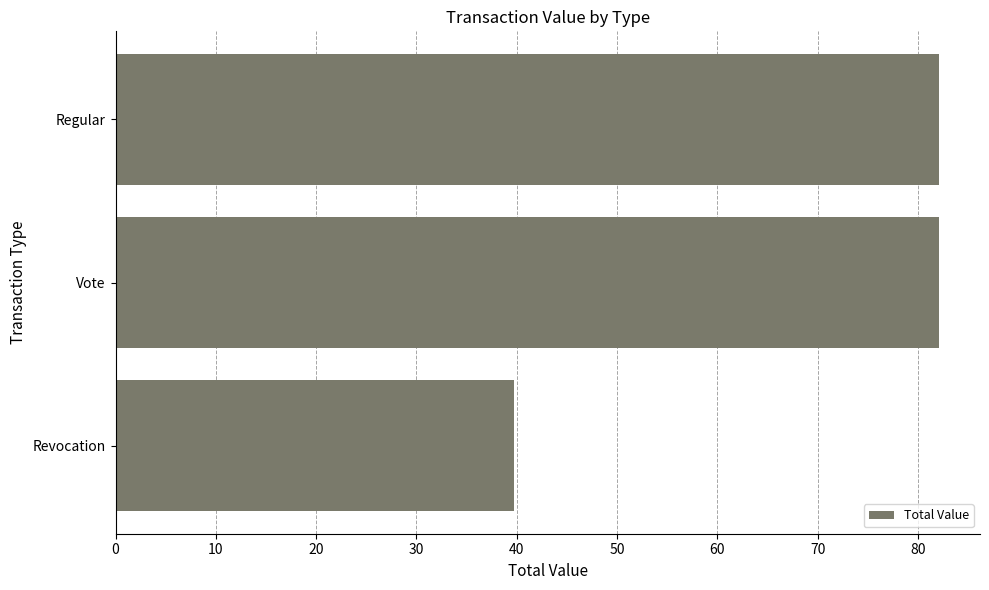

What is the smallest value displayed?

39.7